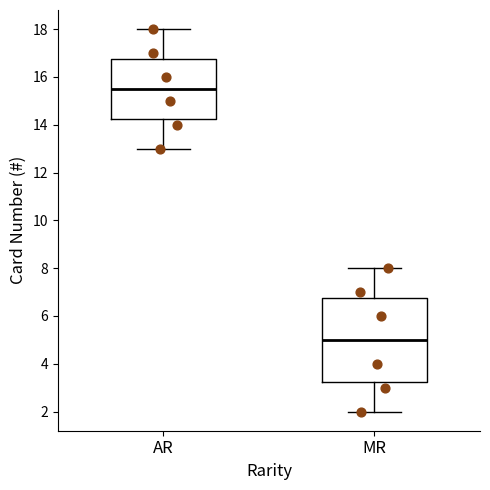

Comparing the boxes themselves (not the whiskers), which one is the tallest?

MR